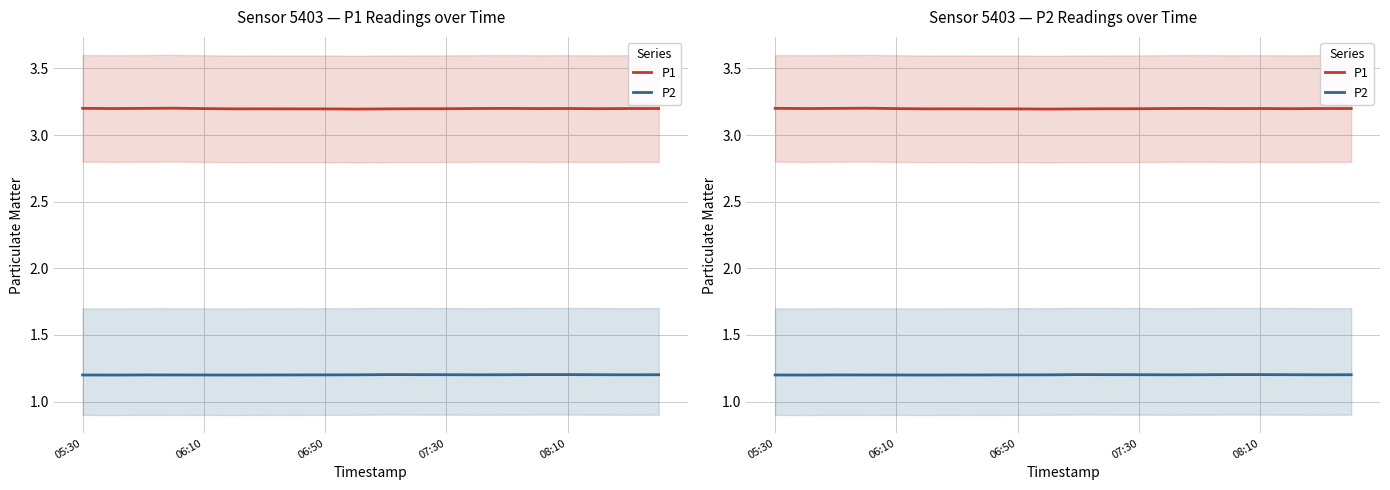

Reading right to left, extract all data points from this chart.

P1: 3.2	3.2	3.2	3.2	3.2	3.2	3.2	3.2	3.2	3.2	3.2	3.2	3.2	3.2	3.2	3.2	3.2	3.2	3.2	3.2
P2: 1.2	1.2	1.2	1.2	1.2	1.2	1.2	1.2	1.2	1.2	1.2	1.2	1.2	1.2	1.2	1.2	1.2	1.2	1.2	1.2